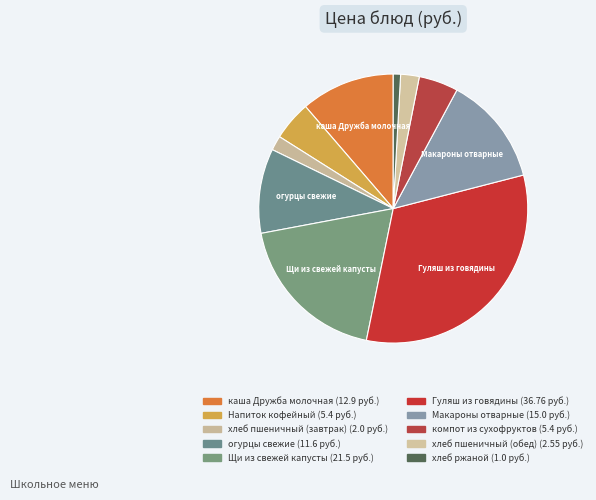

What percentage do огурцы свежие and каша Дружба молочная together represent?

21.5%